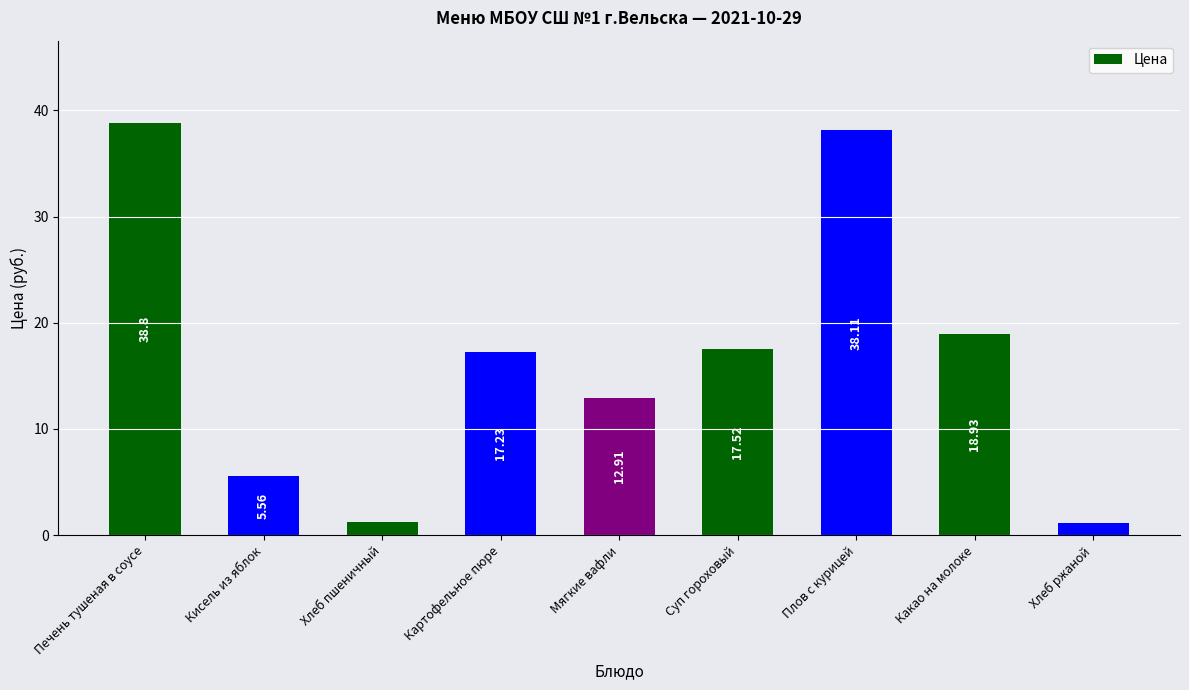

Which has a higher value, Мягкие вафли or Плов с курицей?

Плов с курицей